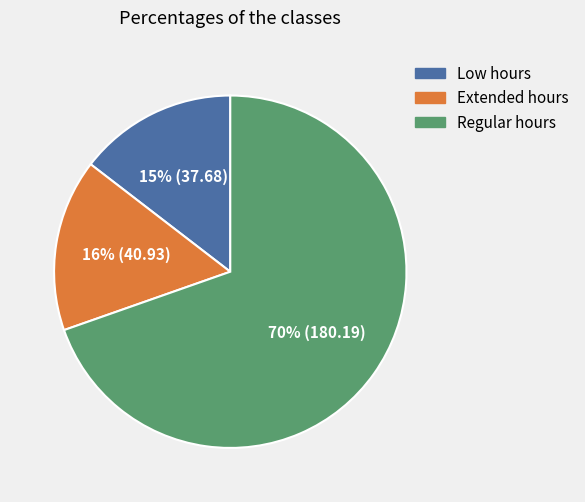

Does any single category account for the majority?

Yes